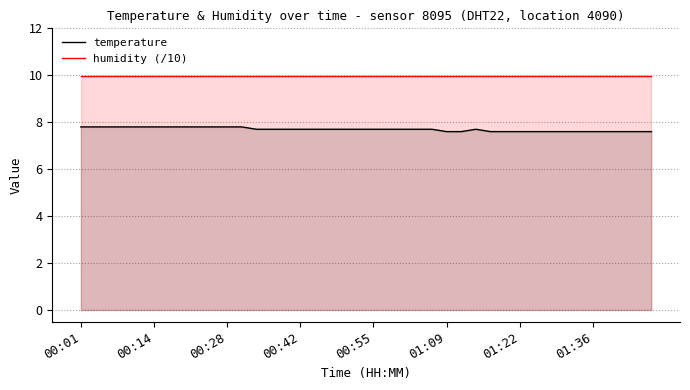

Does the chart have visible grid lines?

Yes